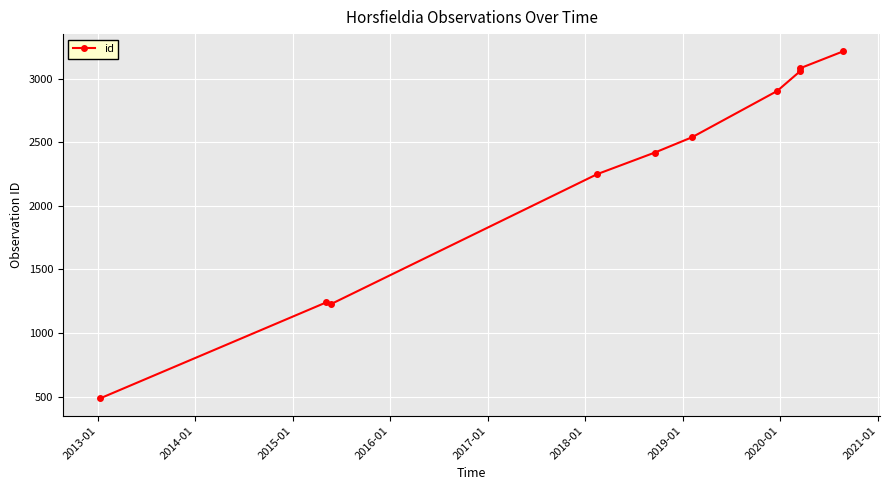

What is the value of the 2nd point from the left?

1242